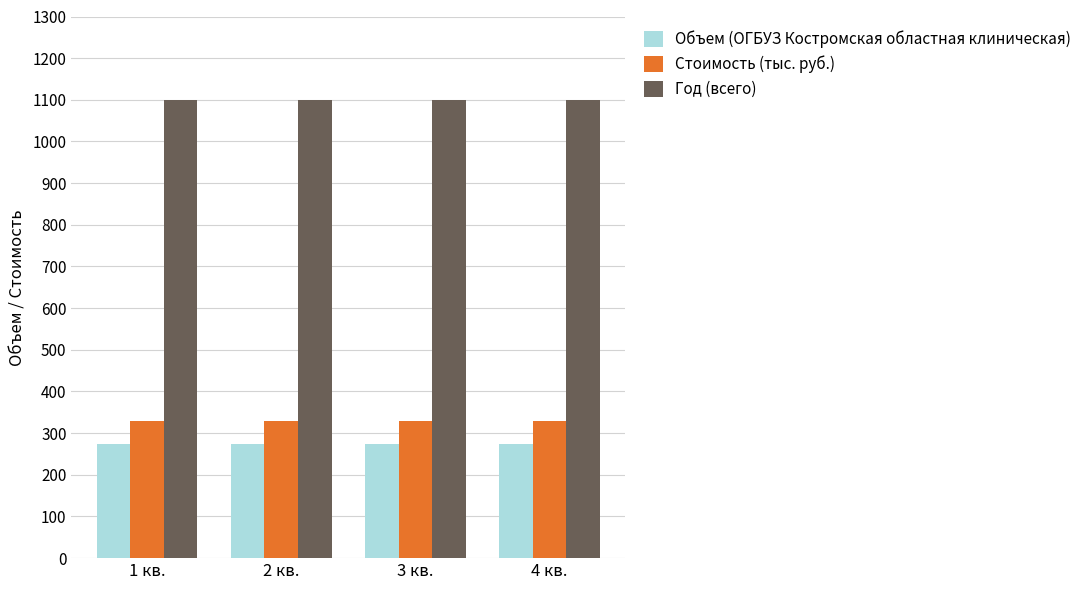

What position from the right is 1 кв.?

4